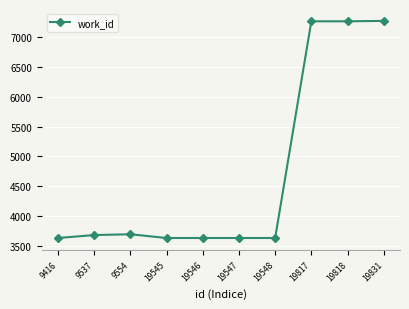

How many values are below 3676?

5